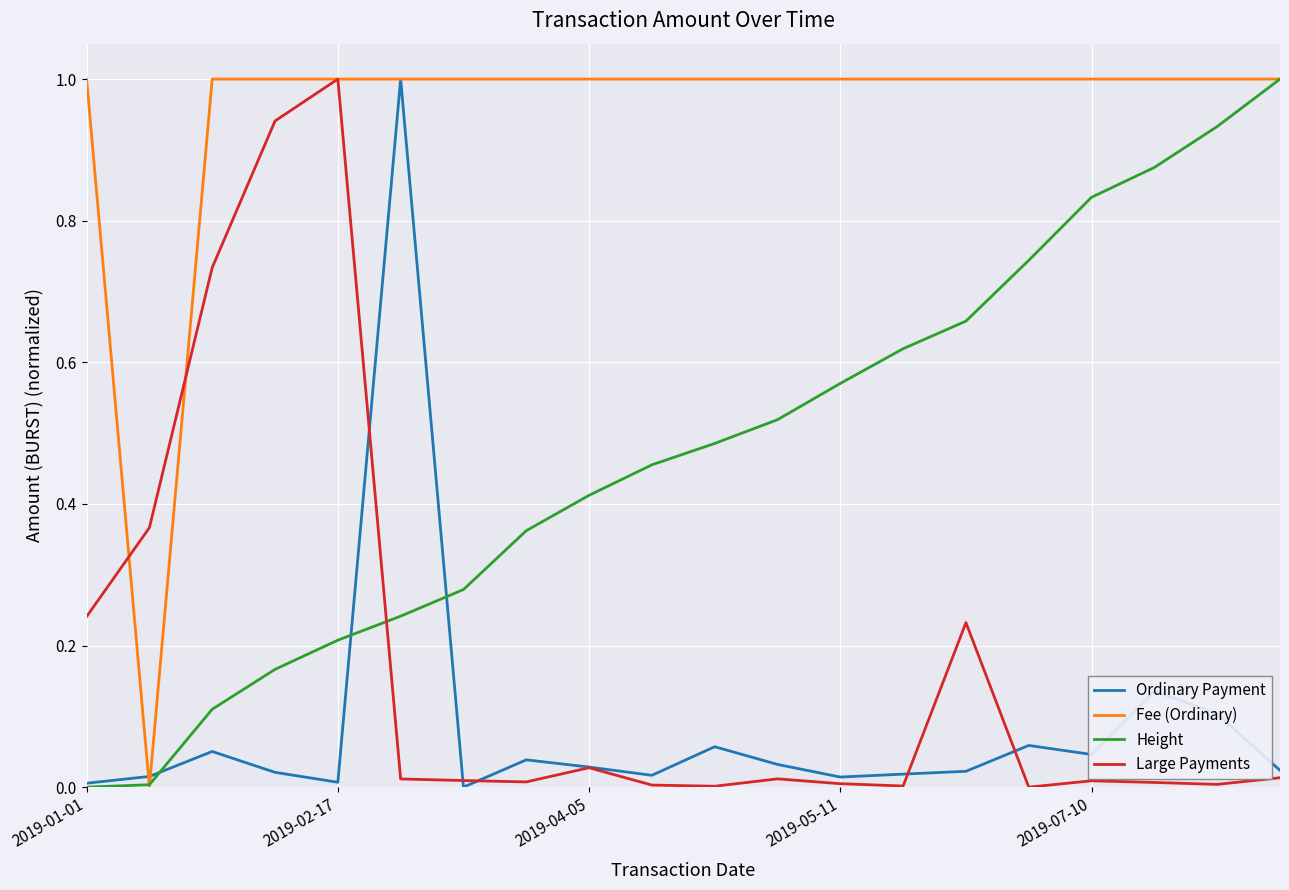

What are all the series names shown in the legend?

Ordinary Payment, Fee (Ordinary), Height, Large Payments